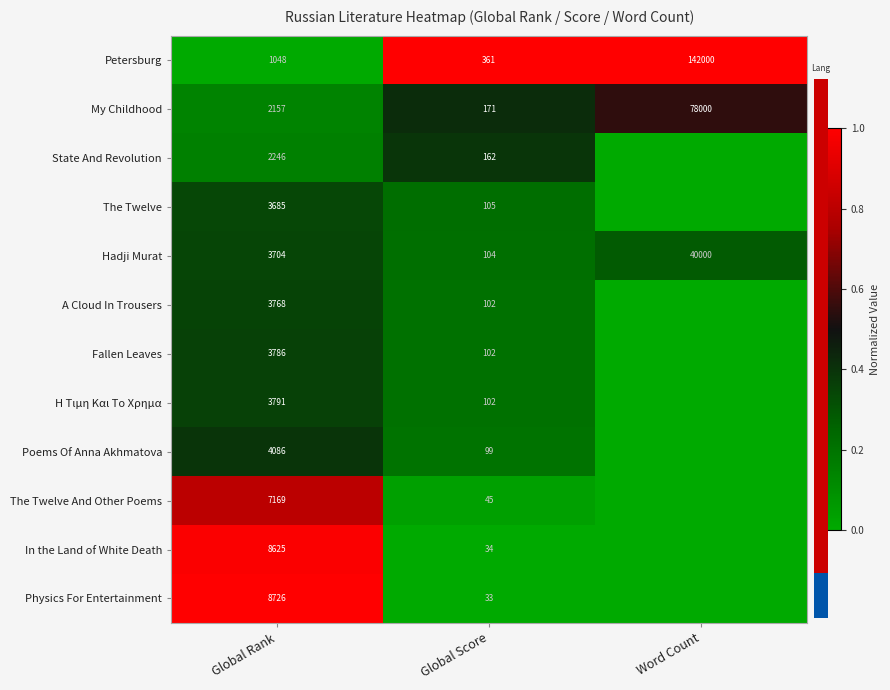

Where is Hadji Murat nearest to the value 20052?

Global Rank